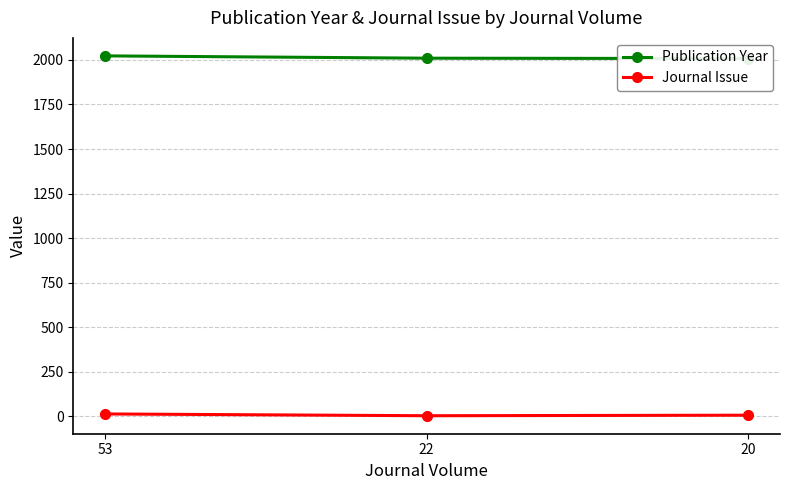

Which category has the highest value in the Publication Year series?

53